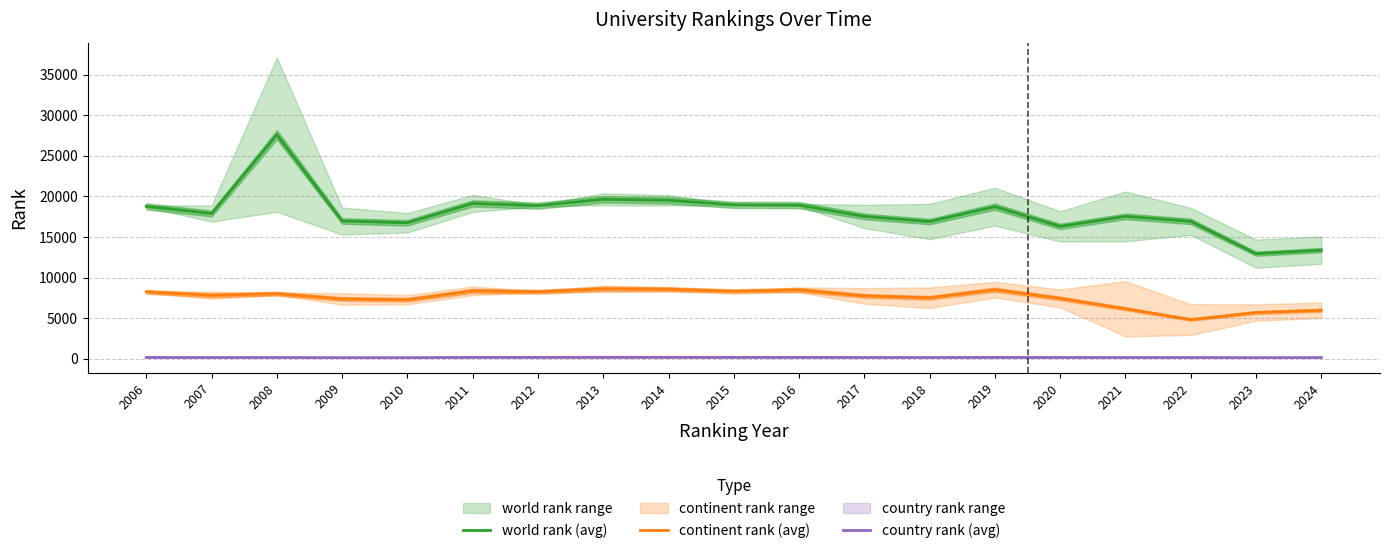

How many interior local peaks does the continent rank (avg) series have?

5